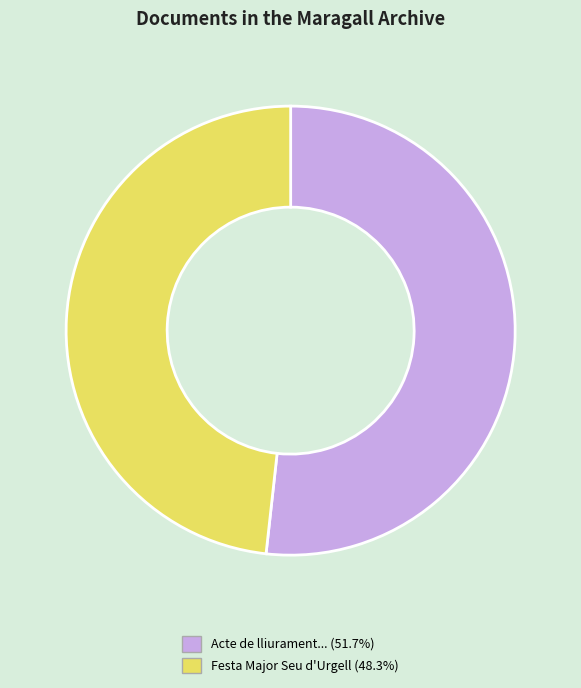

Does any single category account for the majority?

Yes